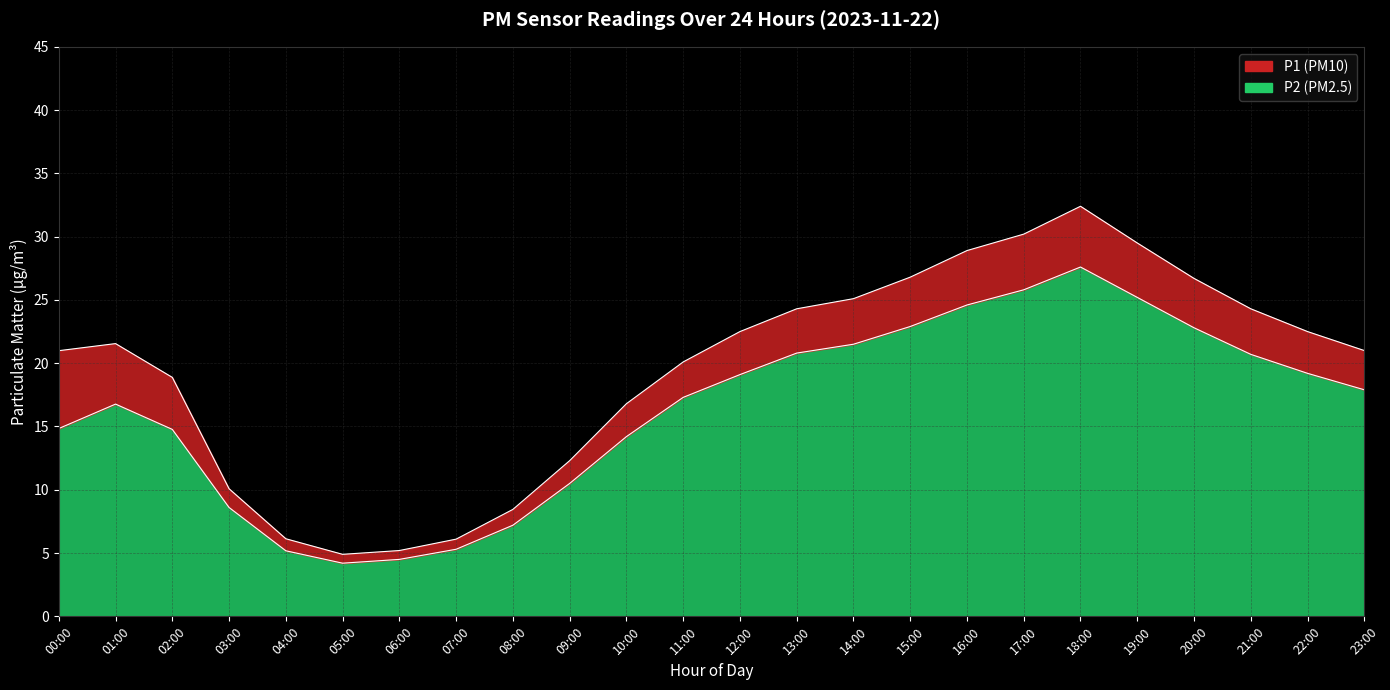

Where is P1 nearest to the value 18?

02:00